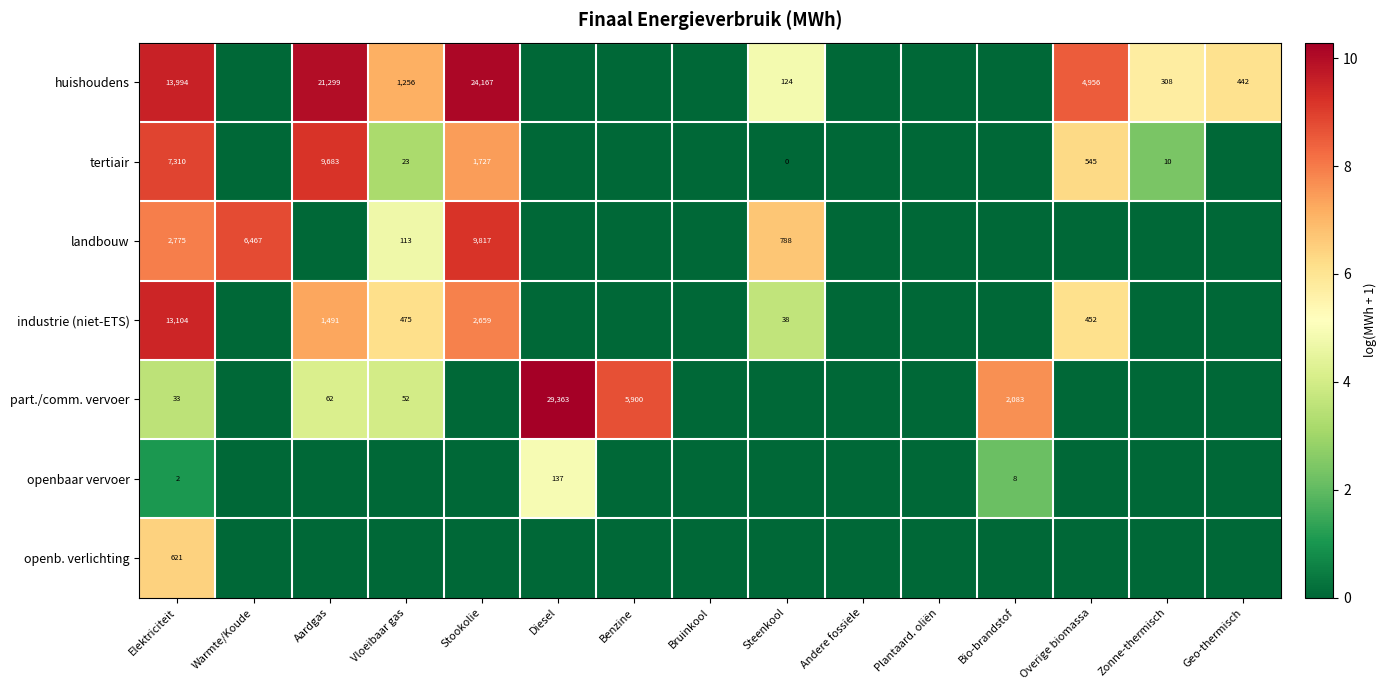

The value of huishoudens at Stookolie is 9224. True or false?

False